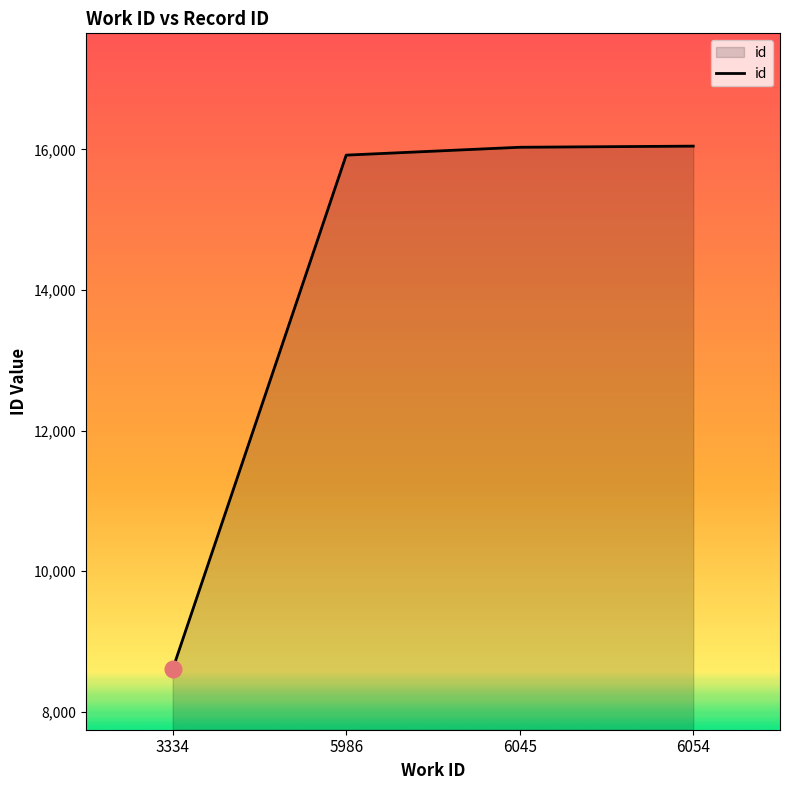

Read the value at 5986, to the nearest 100.

15900